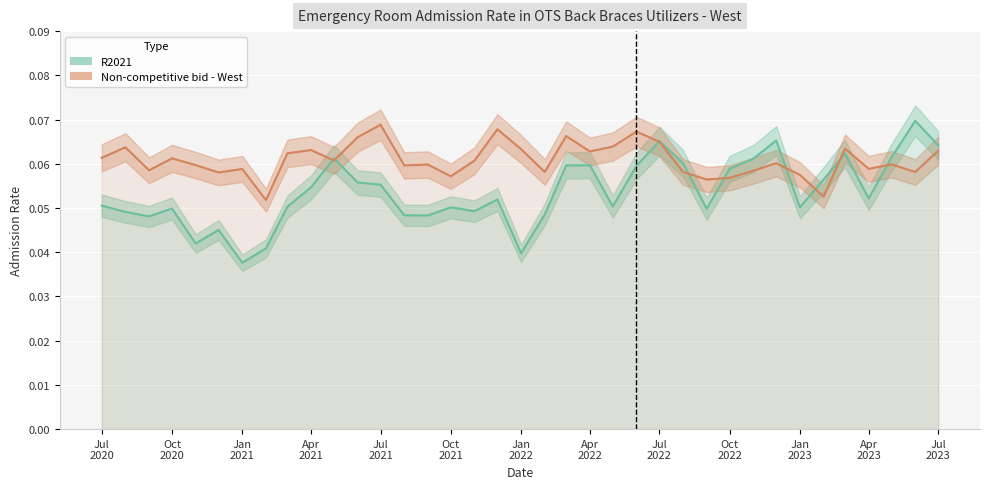

How many times do R2021 and Non-competitive bid - West cross each other?

9